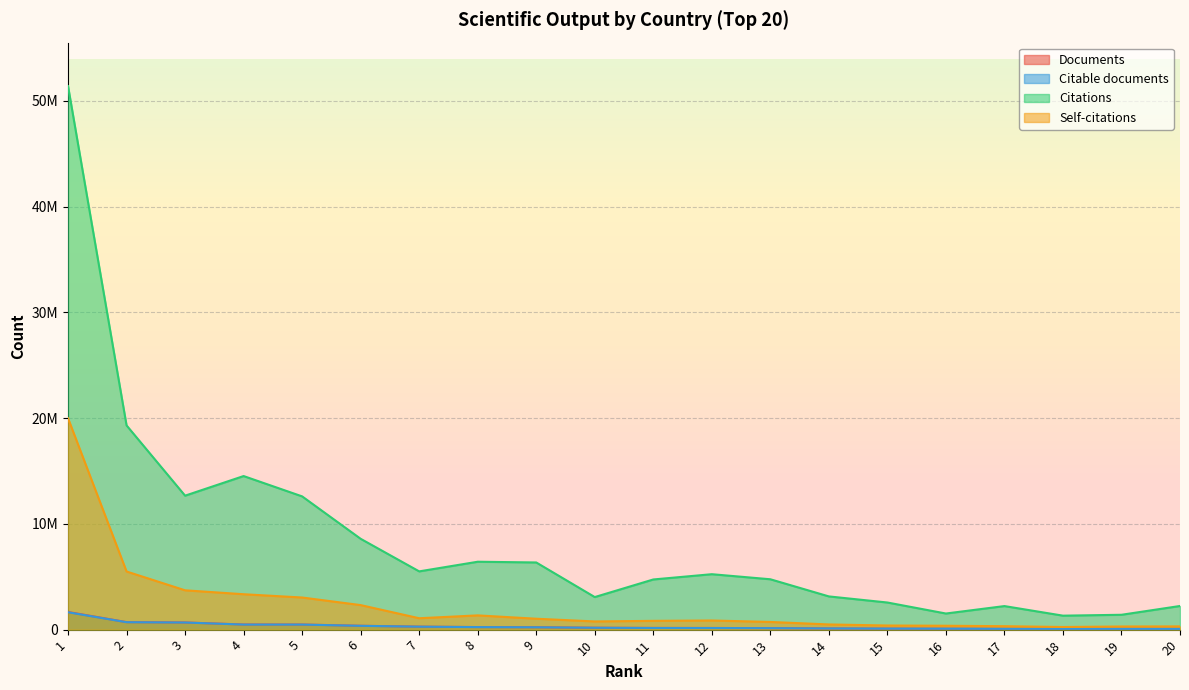

Is the value of Documents at 10 greater than the value of Citations at 3?

No